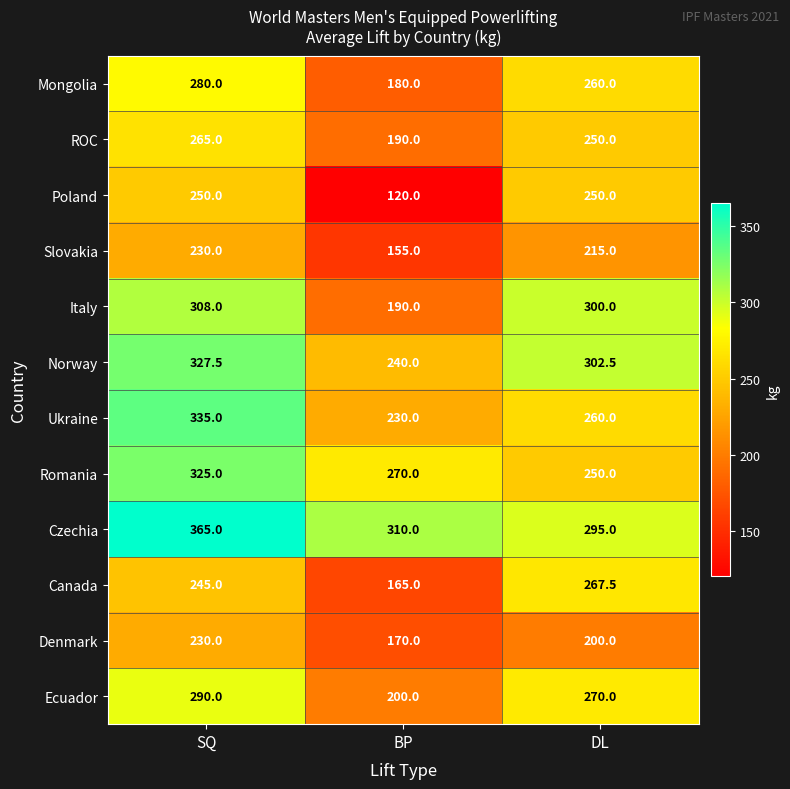

What is the sum of the Slovakia values at SQ and DL?

445.0